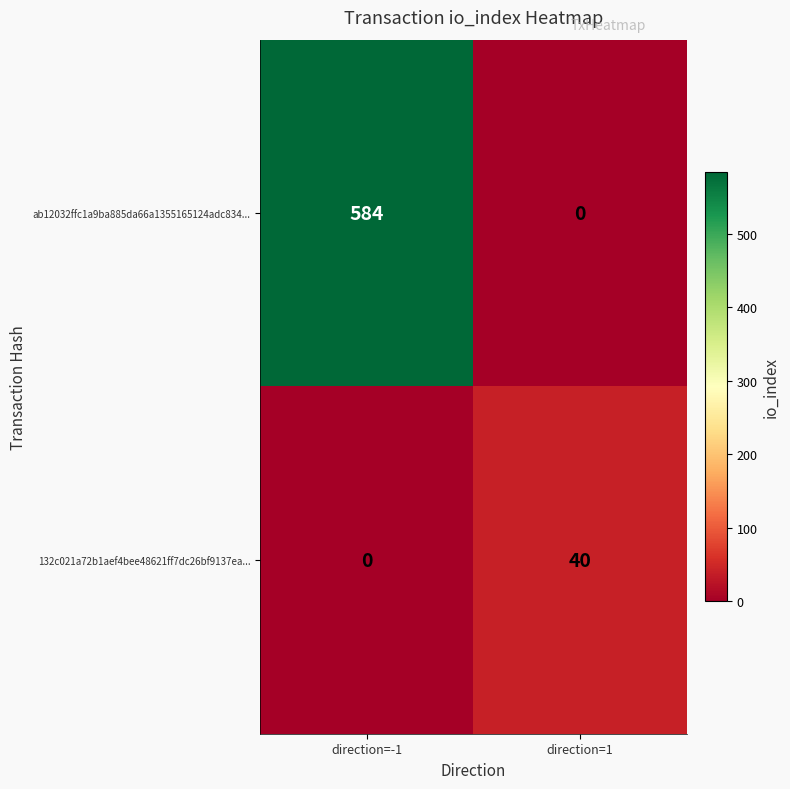

Which series has the largest range (max minus min)?

ab12032ffc1a9ba885da66a1355165124adc834...